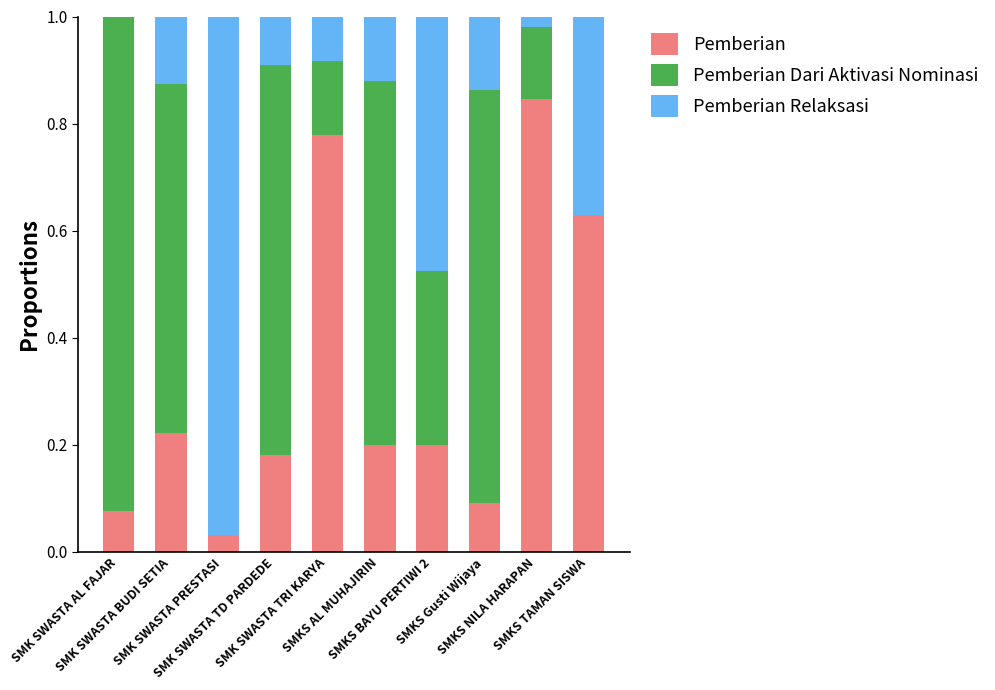

How many categories are shown in the chart?

10